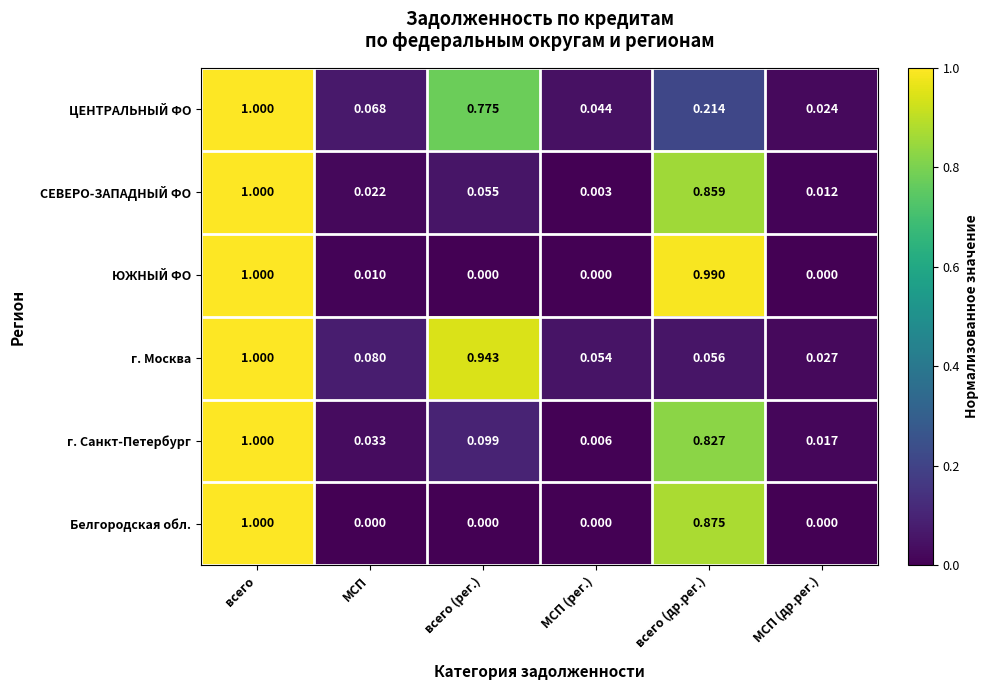

Which category has the highest value in the Белгородская обл. series?

всего